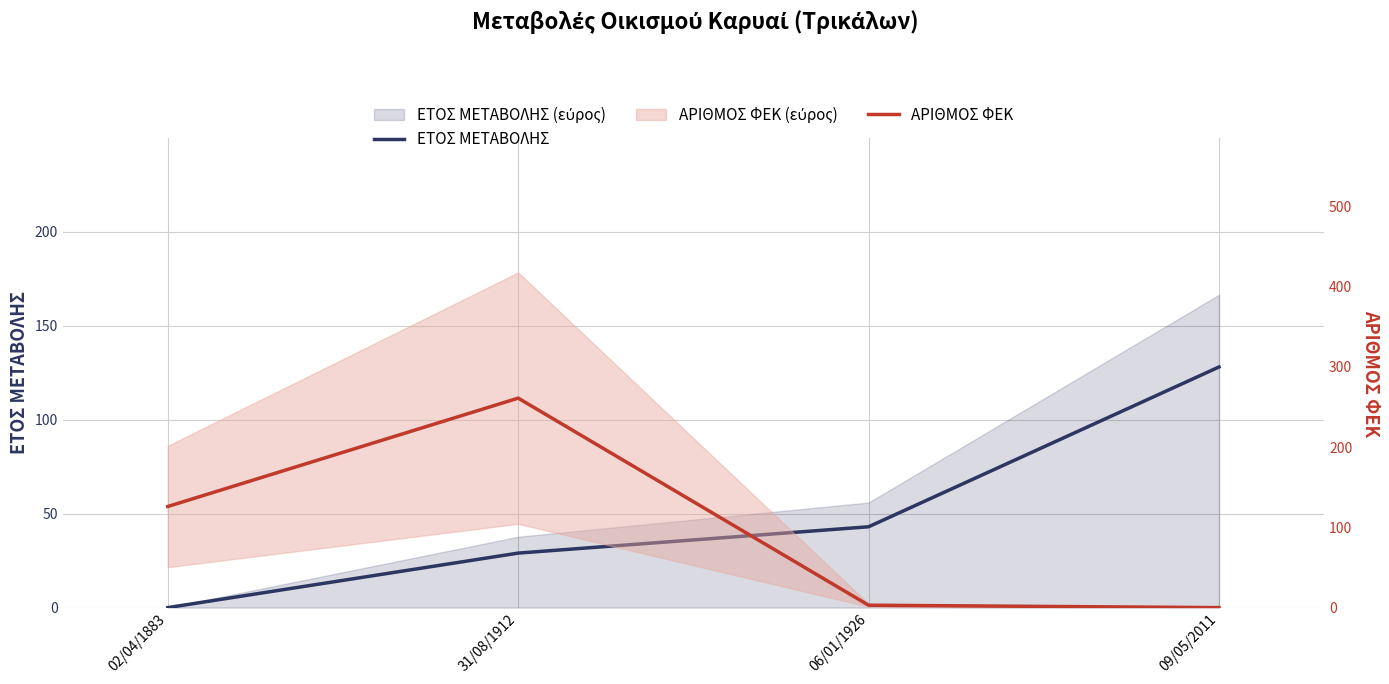

What is the spread (max minus min) of values at 31/08/1912?

232